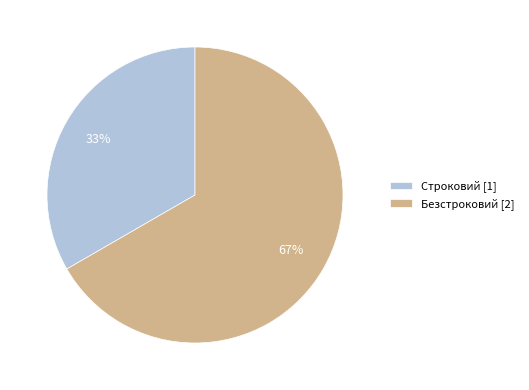

Which slice represents more than half of the pie?

Безстроковий